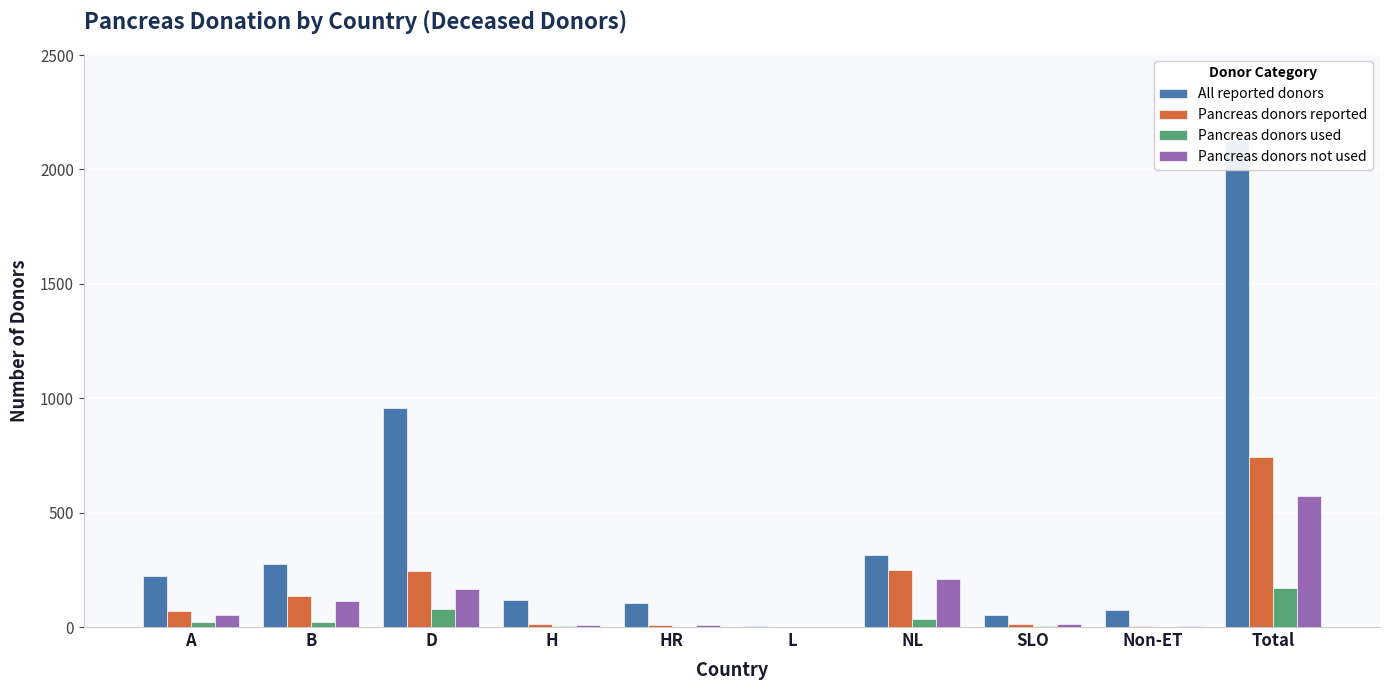

Rank the series by their maximum value, from highest to lowest.

All reported donors, Pancreas donors reported, Pancreas donors not used, Pancreas donors used